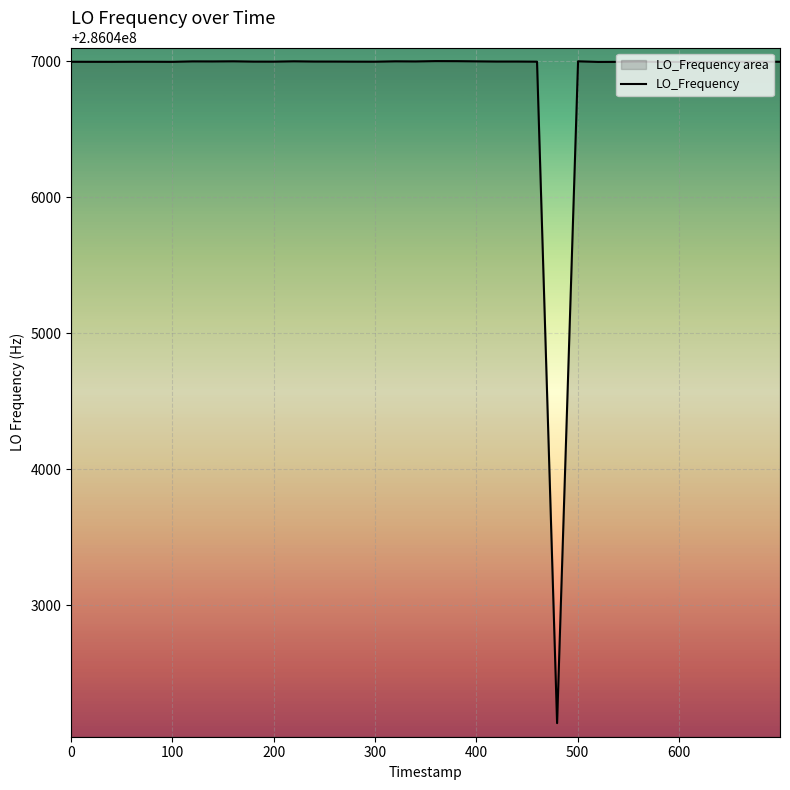

What is the maximum value shown in the chart?

286047002.6